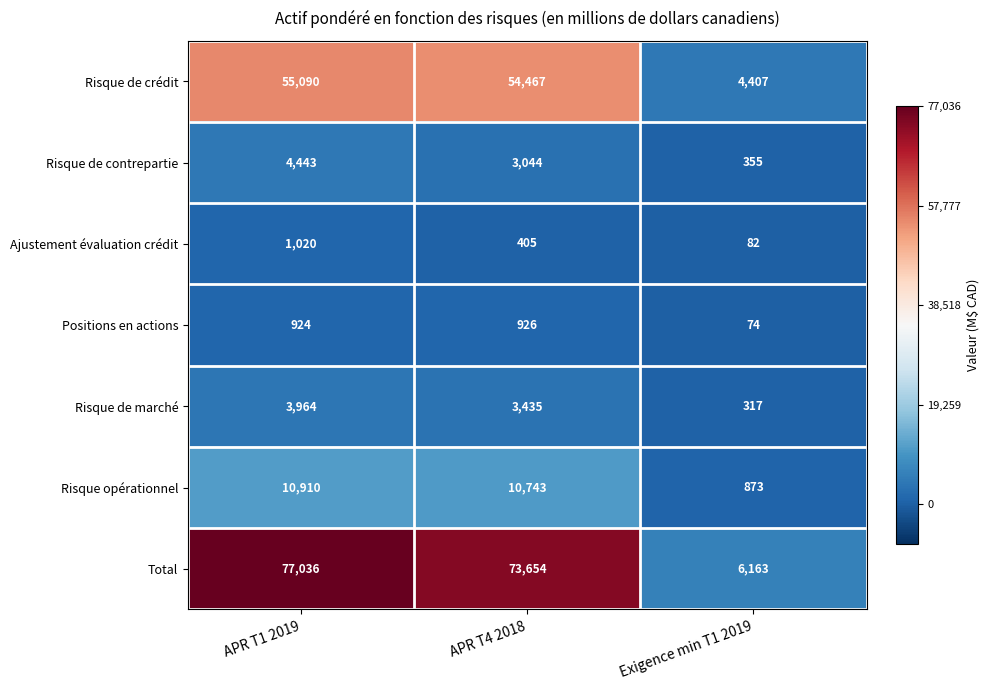

Is the value of Total at APR T1 2019 greater than the value of Risque opérationnel at Exigence min T1 2019?

Yes